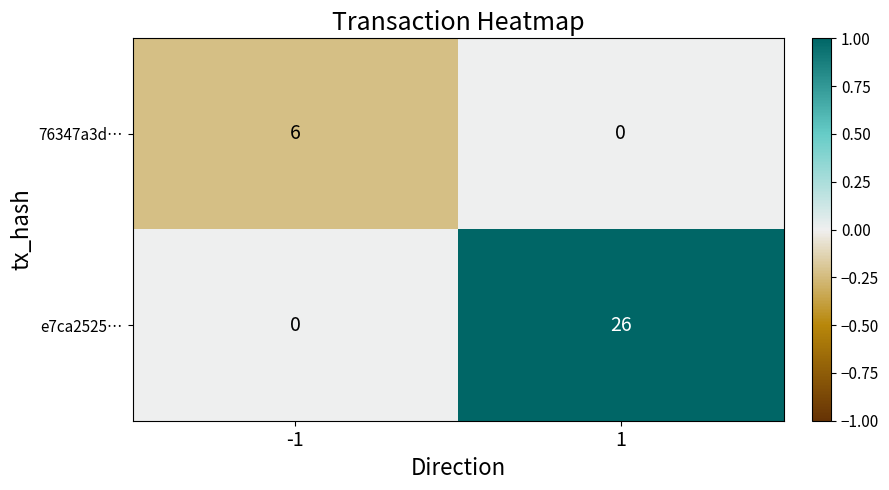

The 76347a3d… series shows 0.1 at 1. True or false?

False